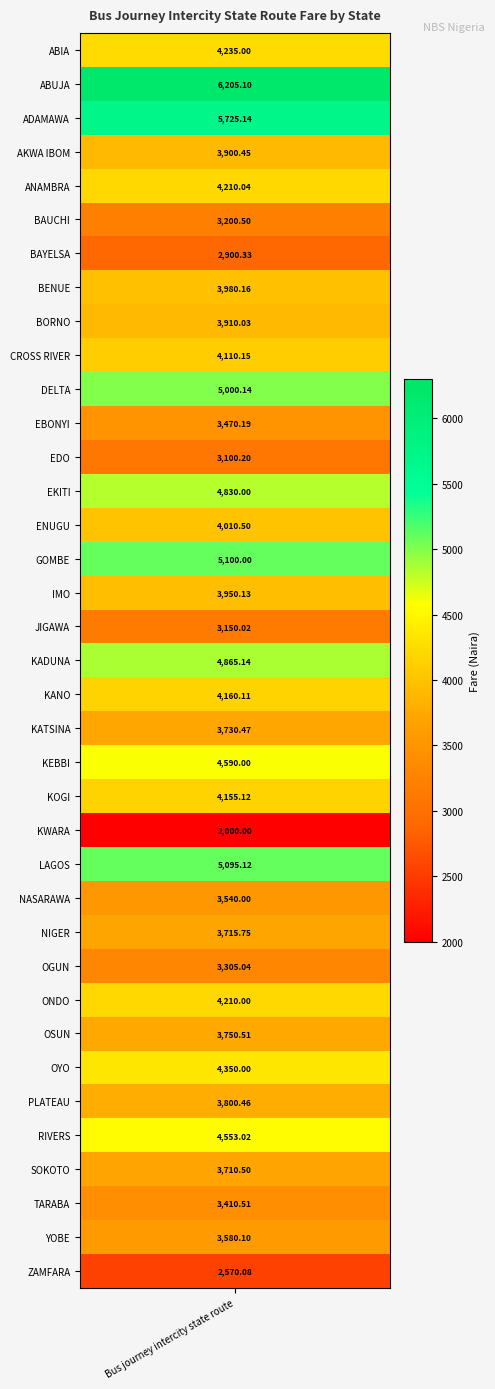

At which label is the value closest to 4102?

CROSS RIVER